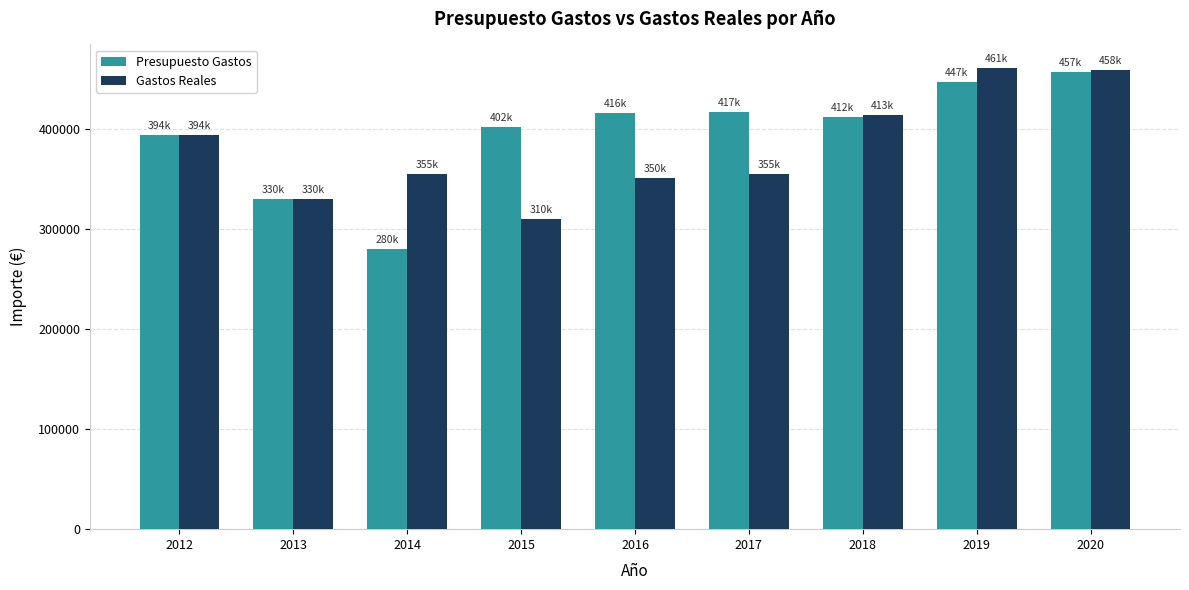

What is the sum of all Gastos Reales values?

3426982.2